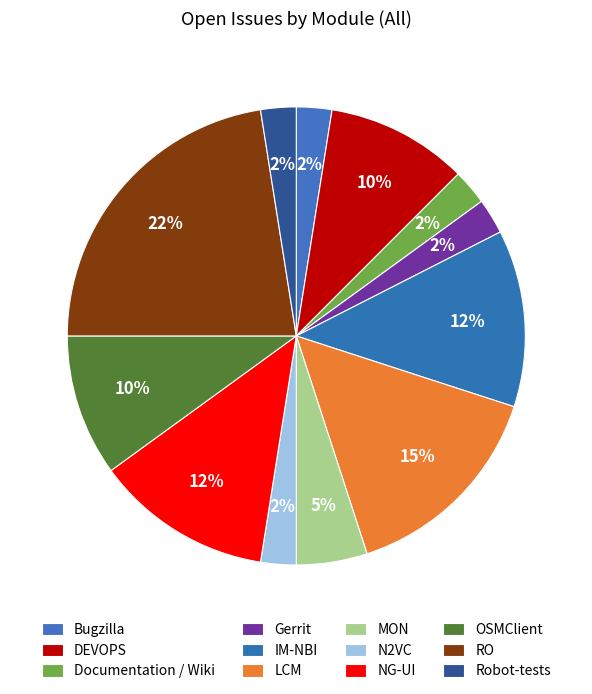

Does any single category account for the majority?

No